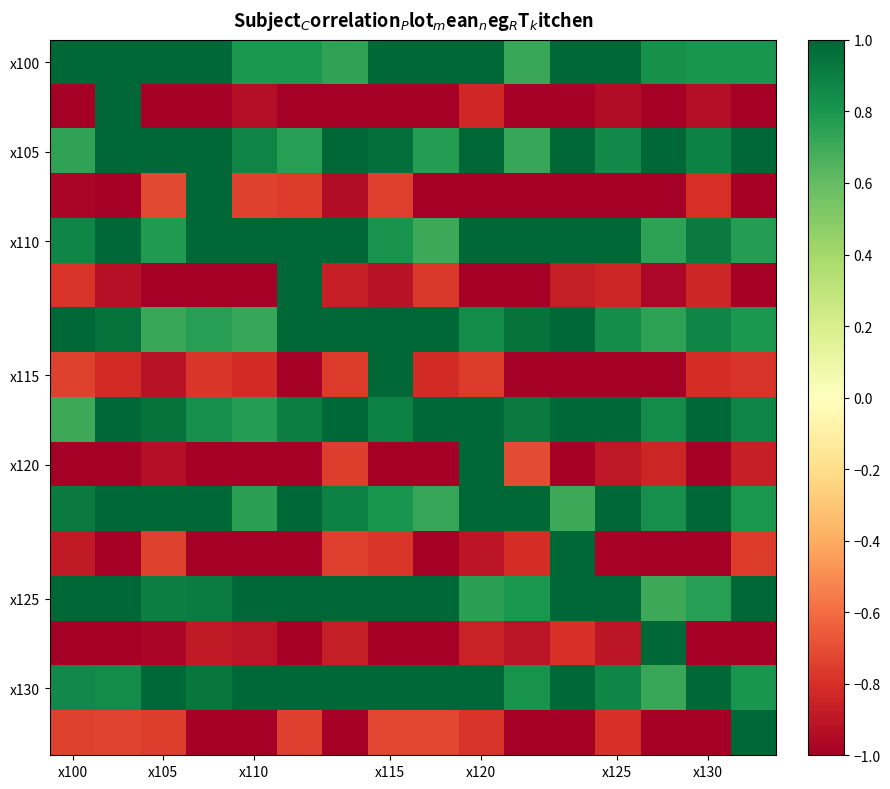

At how many categories does at least one series exceed 0?

16